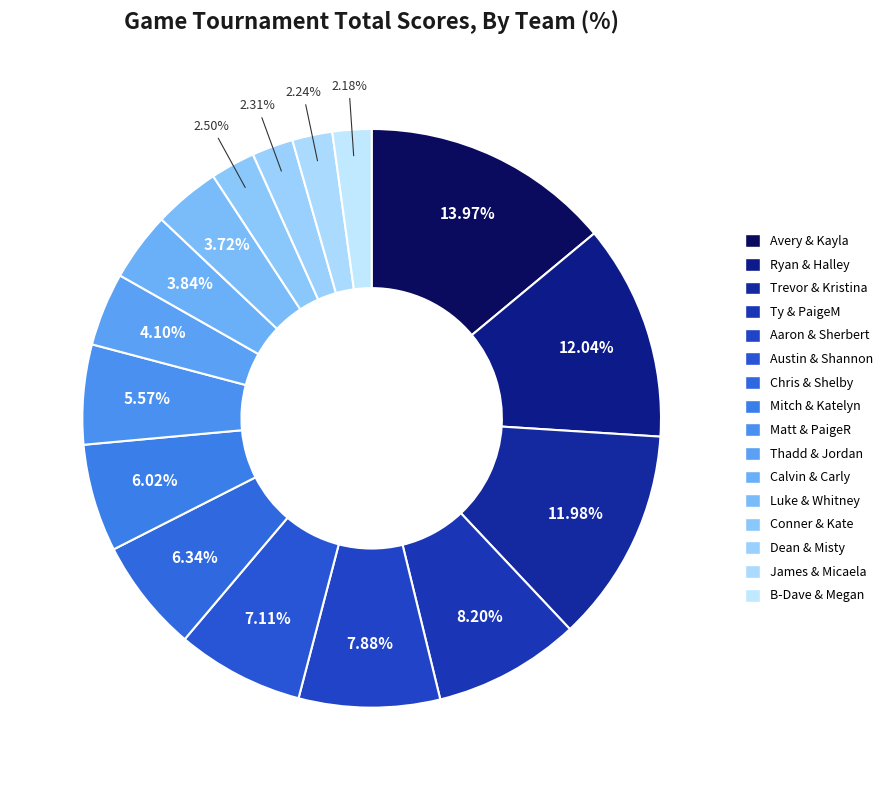

What percentage is the Mitch & Katelyn slice, to the nearest percent?

6%